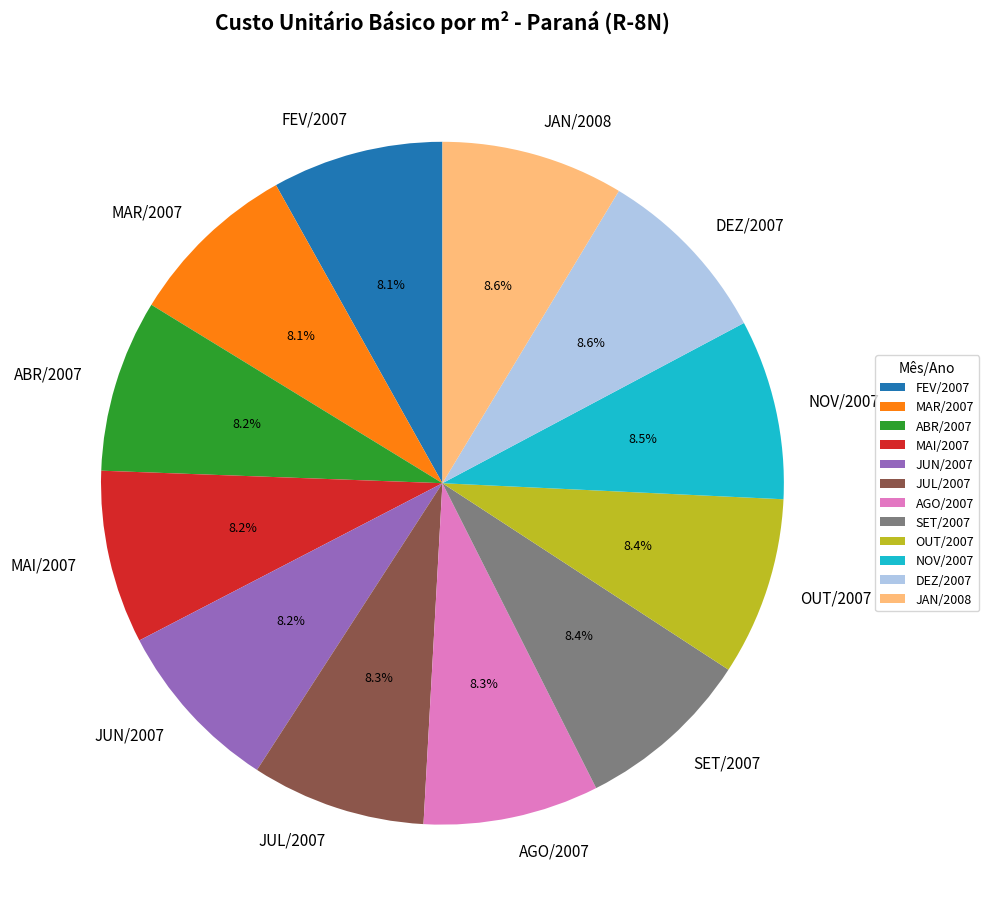

What is the total percentage of NOV/2007 and AGO/2007?

16.8%